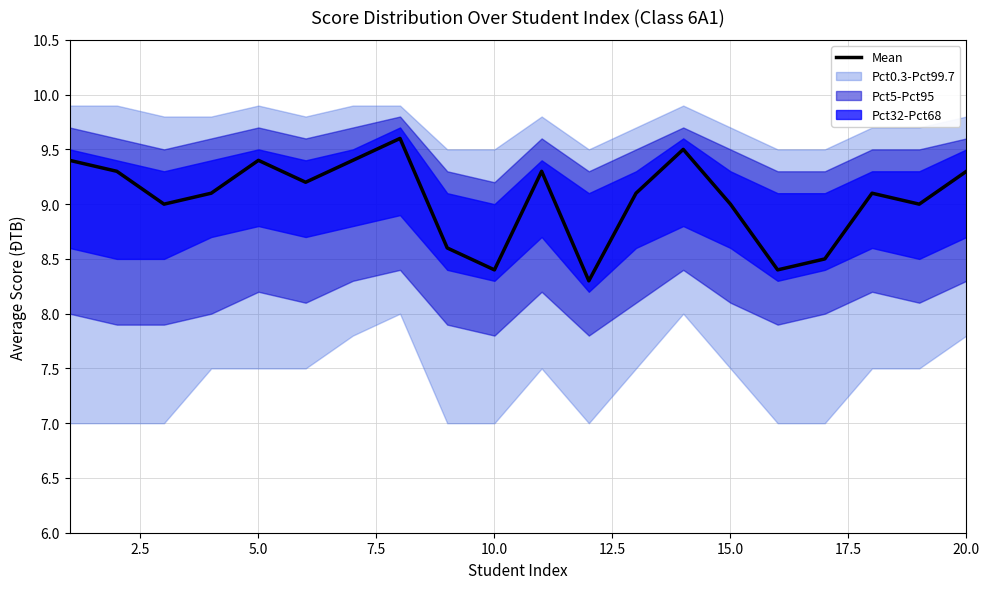

What is the lowest value of the Mean series?

8.3